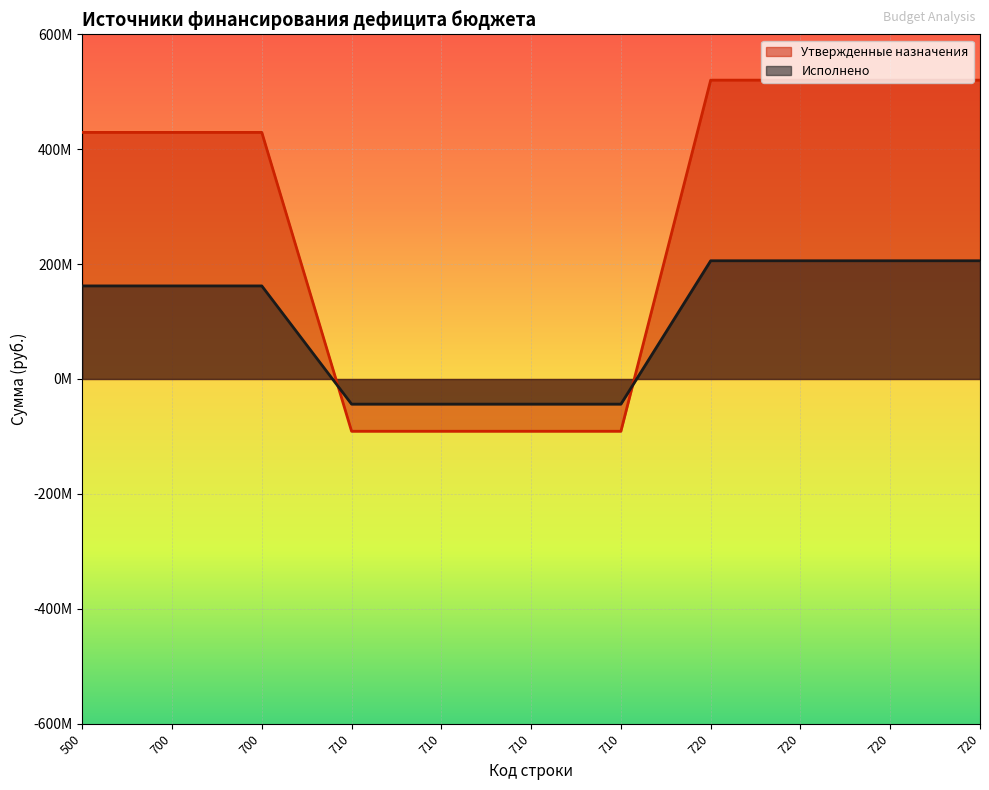

Is the value of Исполнено at 700 greater than the value of Утвержденные назначения at 720?

No